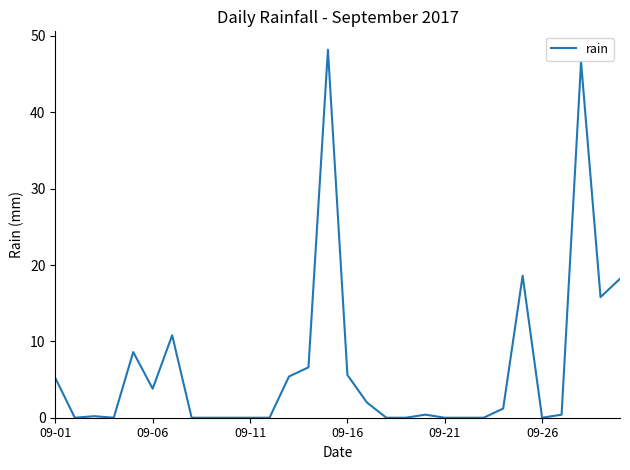

What is the sum of all values?

197.6